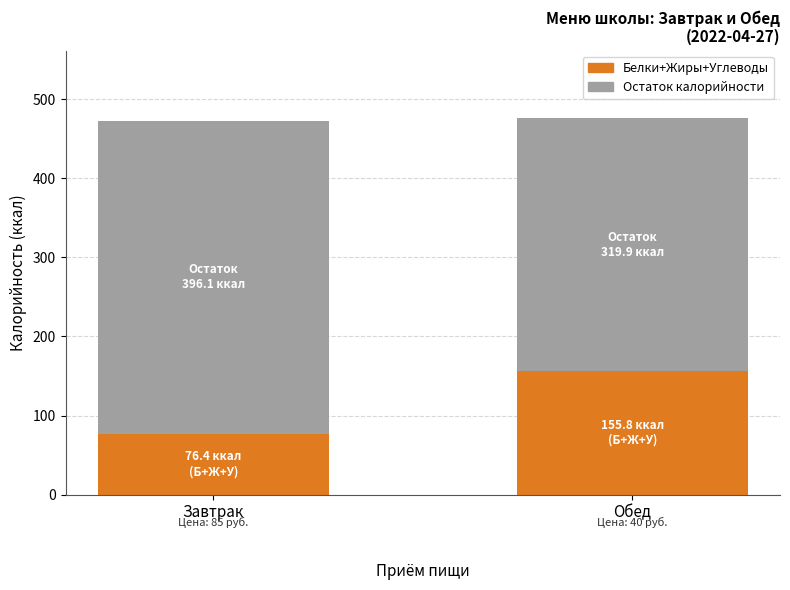

What is the total value across all series at Завтрак?

472.5